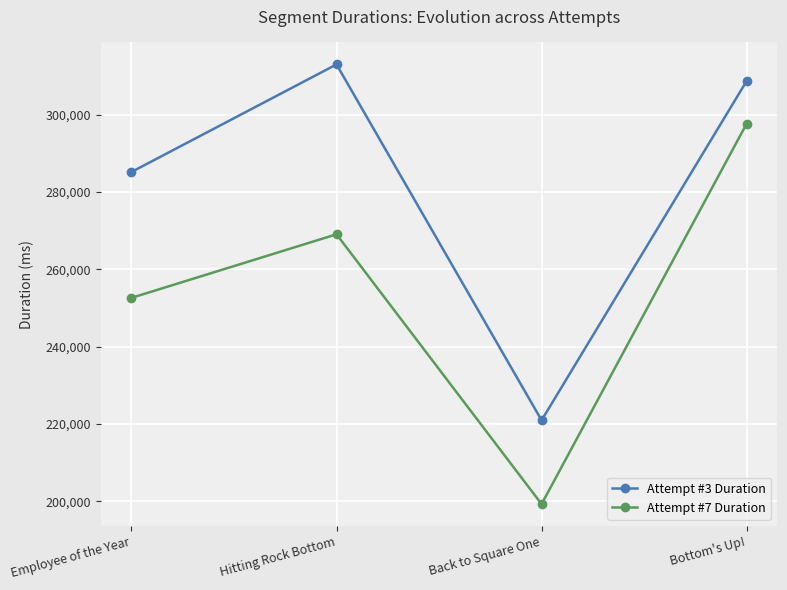

Is it true that Attempt #3 Duration equals 85383 at Hitting Rock Bottom?

False